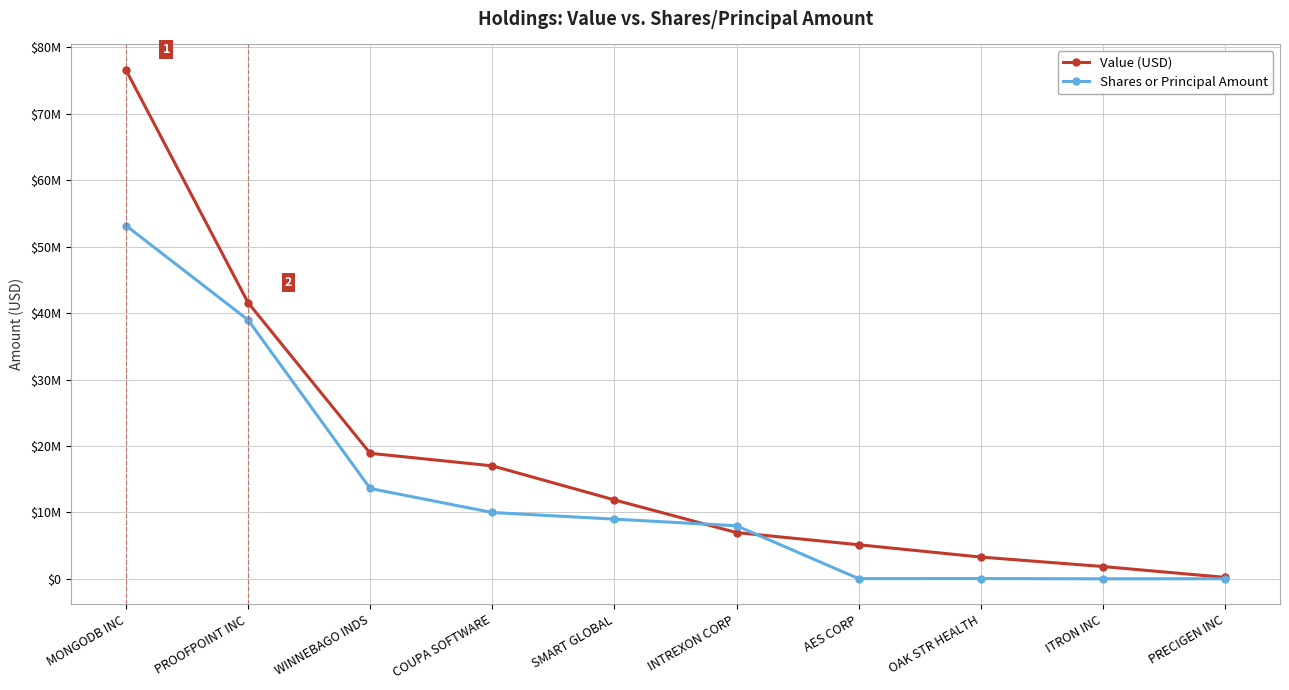

What are all the series names shown in the legend?

Value (USD), Shares or Principal Amount